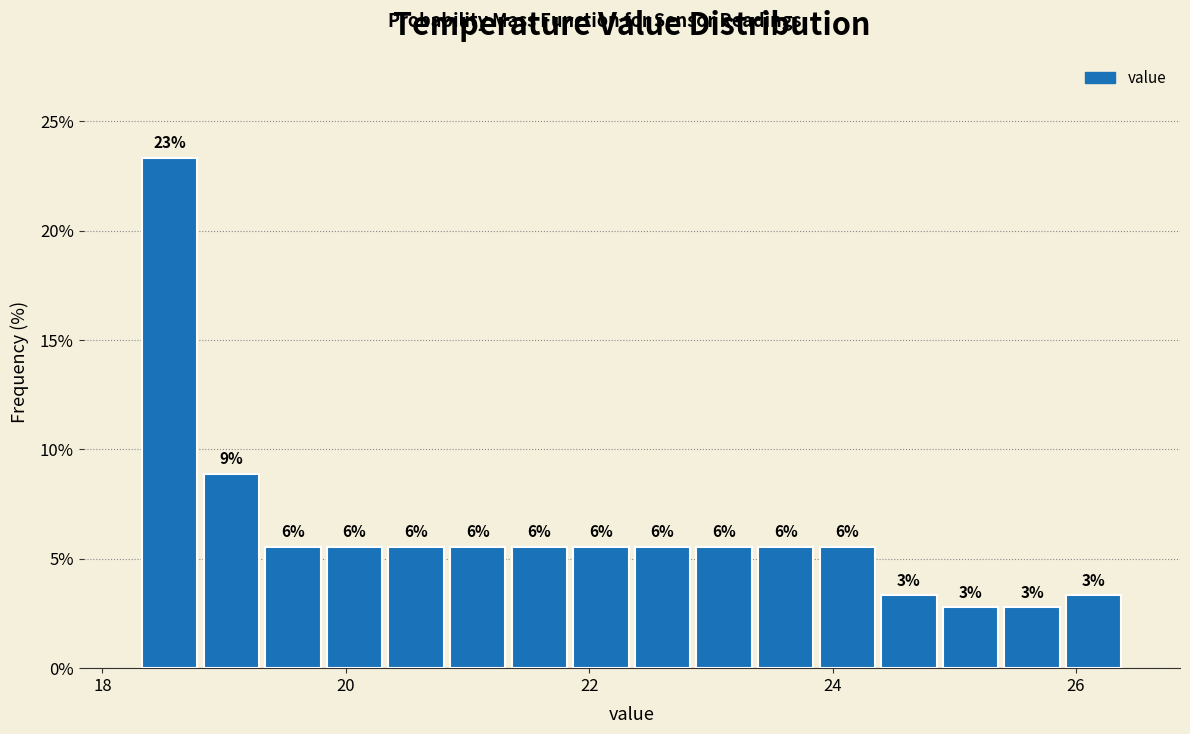

Around what value on the x-axis is the tallest bar? Give the approximate position of its centre, as read against the axis.

18.6